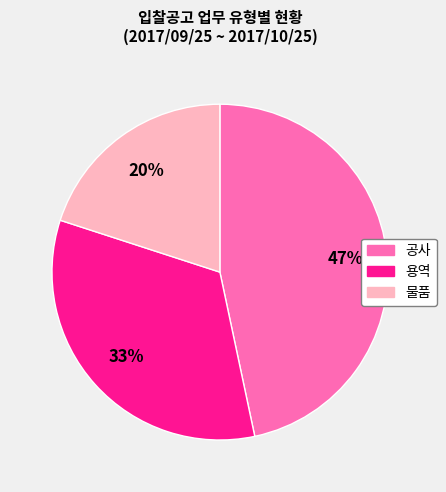

Does 물품 represent more than half of the total?

No